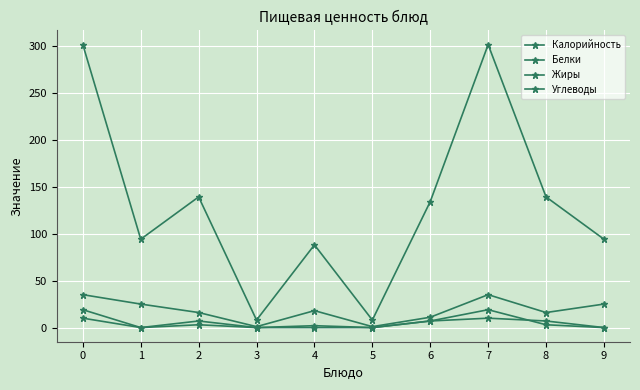

Does the chart have visible grid lines?

Yes